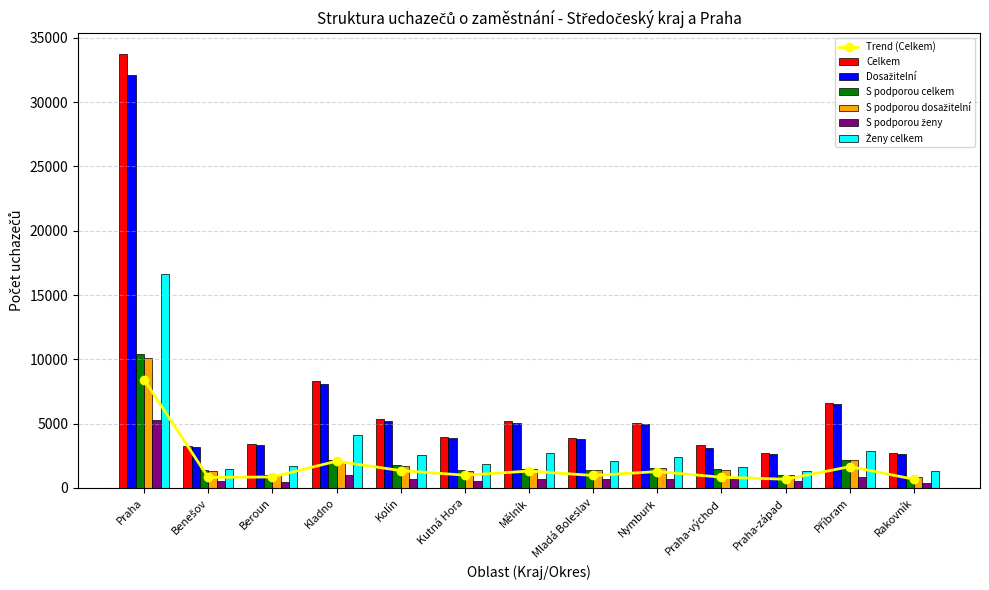

Which series changed the most between Beroun and Mladá Boleslav?

Dosažitelní